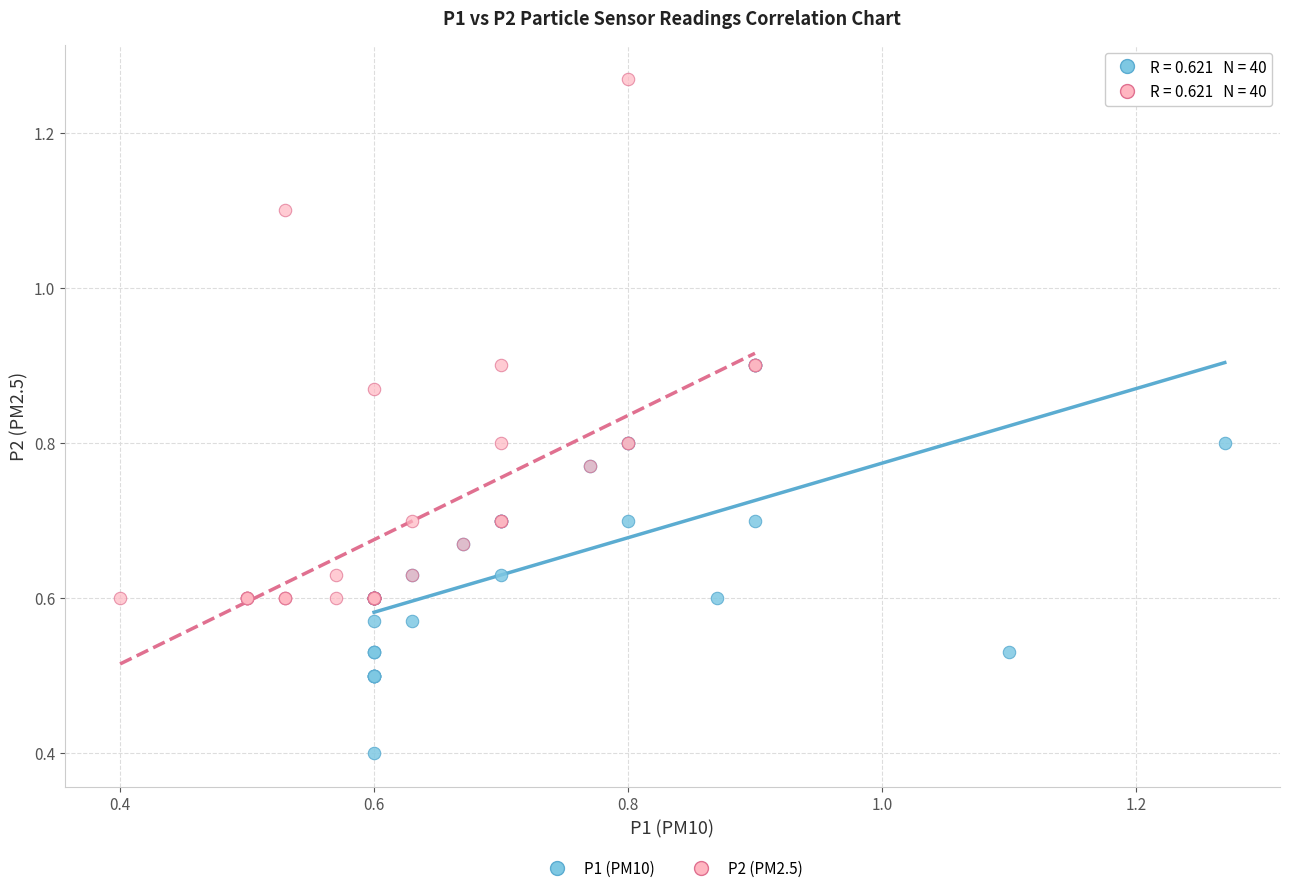

Which series reaches the minimum Y coordinate?

P1 (PM10)